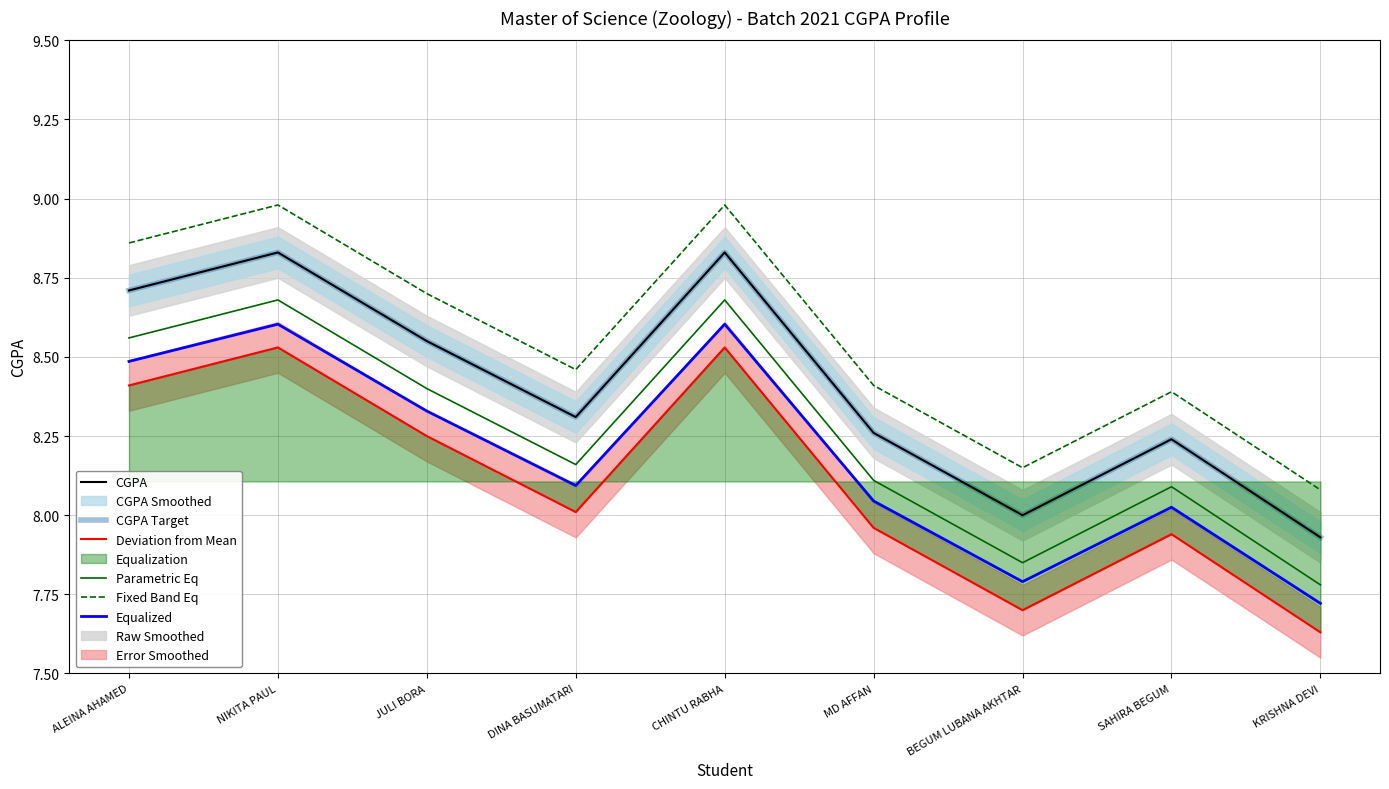

Reading left to right, what are all the values shown in this chart?

CGPA: ALEINA AHAMED=8.7	NIKITA PAUL=8.8	JULI BORA=8.6	DINA BASUMATARI=8.3	CHINTU RABHA=8.8	MD AFFAN=8.3	BEGUM LUBANA AKHTAR=8.0	SAHIRA BEGUM=8.2	KRISHNA DEVI=7.9
CGPA Target: ALEINA AHAMED=8.7	NIKITA PAUL=8.8	JULI BORA=8.6	DINA BASUMATARI=8.3	CHINTU RABHA=8.8	MD AFFAN=8.3	BEGUM LUBANA AKHTAR=8.0	SAHIRA BEGUM=8.2	KRISHNA DEVI=7.9
Deviation from Mean: ALEINA AHAMED=8.4	NIKITA PAUL=8.5	JULI BORA=8.2	DINA BASUMATARI=8.0	CHINTU RABHA=8.5	MD AFFAN=8.0	BEGUM LUBANA AKHTAR=7.7	SAHIRA BEGUM=7.9	KRISHNA DEVI=7.6
Parametric Eq: ALEINA AHAMED=8.6	NIKITA PAUL=8.7	JULI BORA=8.4	DINA BASUMATARI=8.2	CHINTU RABHA=8.7	MD AFFAN=8.1	BEGUM LUBANA AKHTAR=7.8	SAHIRA BEGUM=8.1	KRISHNA DEVI=7.8
Fixed Band Eq: ALEINA AHAMED=8.9	NIKITA PAUL=9.0	JULI BORA=8.7	DINA BASUMATARI=8.5	CHINTU RABHA=9.0	MD AFFAN=8.4	BEGUM LUBANA AKHTAR=8.2	SAHIRA BEGUM=8.4	KRISHNA DEVI=8.1
Equalized: ALEINA AHAMED=8.5	NIKITA PAUL=8.6	JULI BORA=8.3	DINA BASUMATARI=8.1	CHINTU RABHA=8.6	MD AFFAN=8.0	BEGUM LUBANA AKHTAR=7.8	SAHIRA BEGUM=8.0	KRISHNA DEVI=7.7